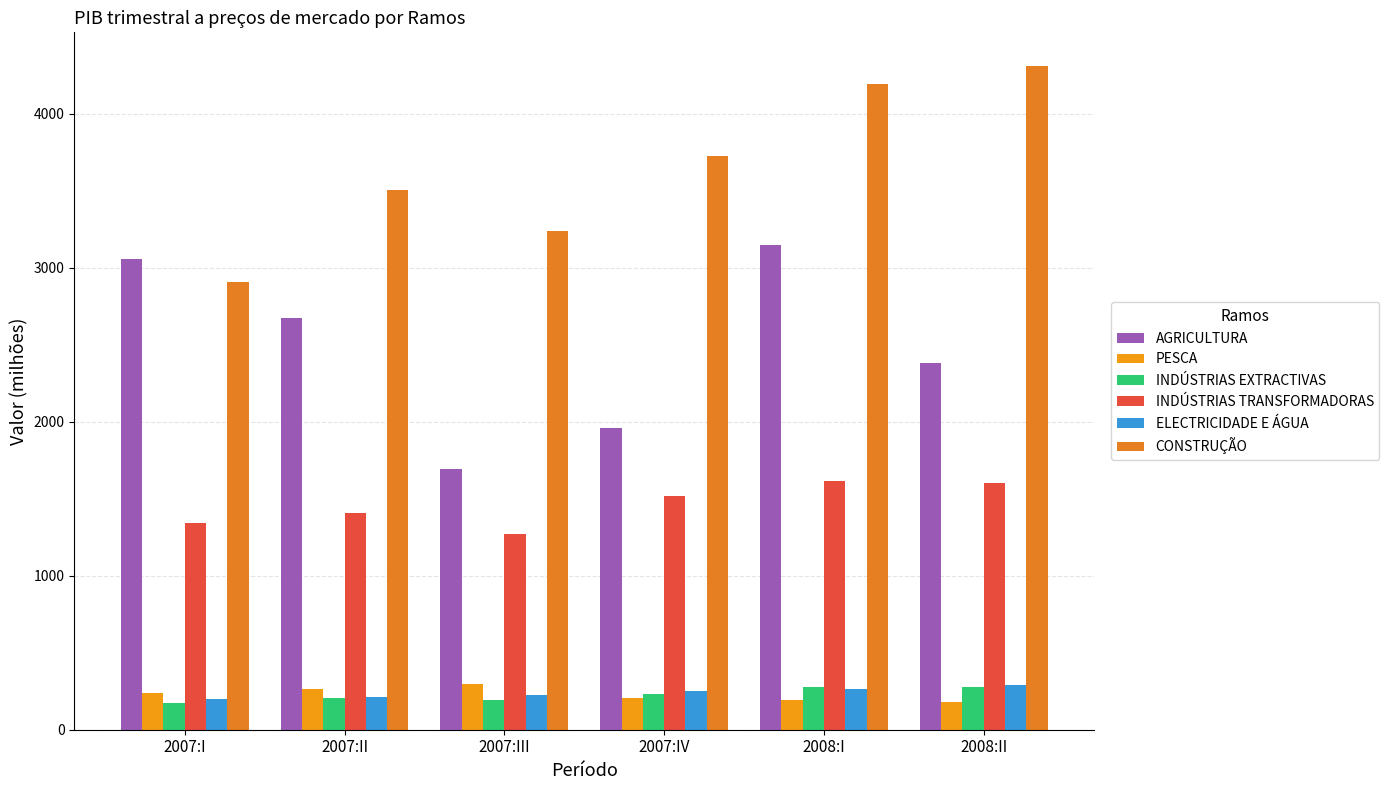

What is the value of the CONSTRUÇÃO bar at the 6th from the left?

4312.7